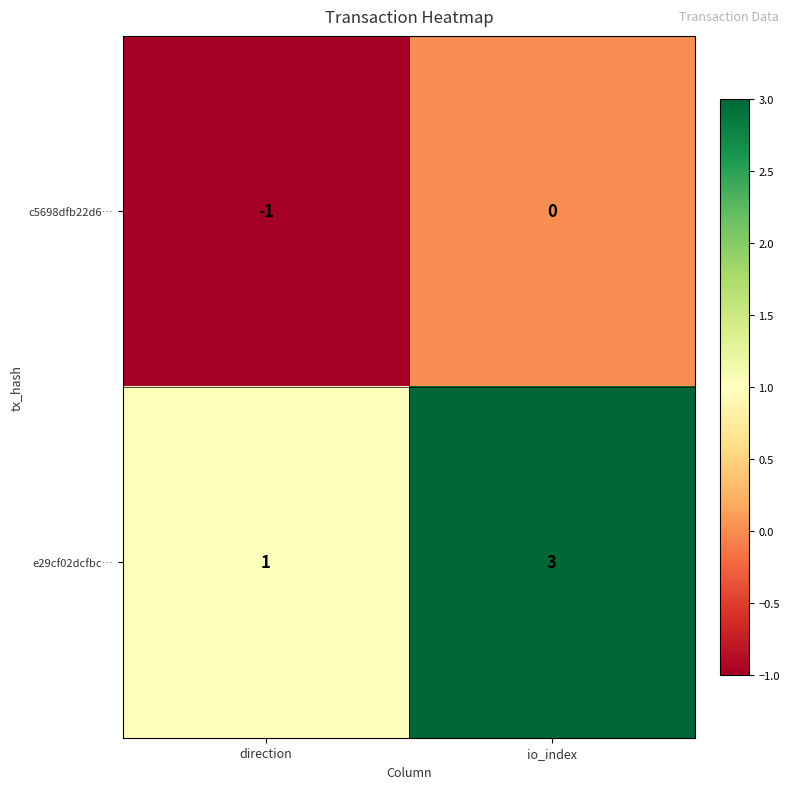

Where is c5698dfb22d6… nearest to the value 0?

io_index